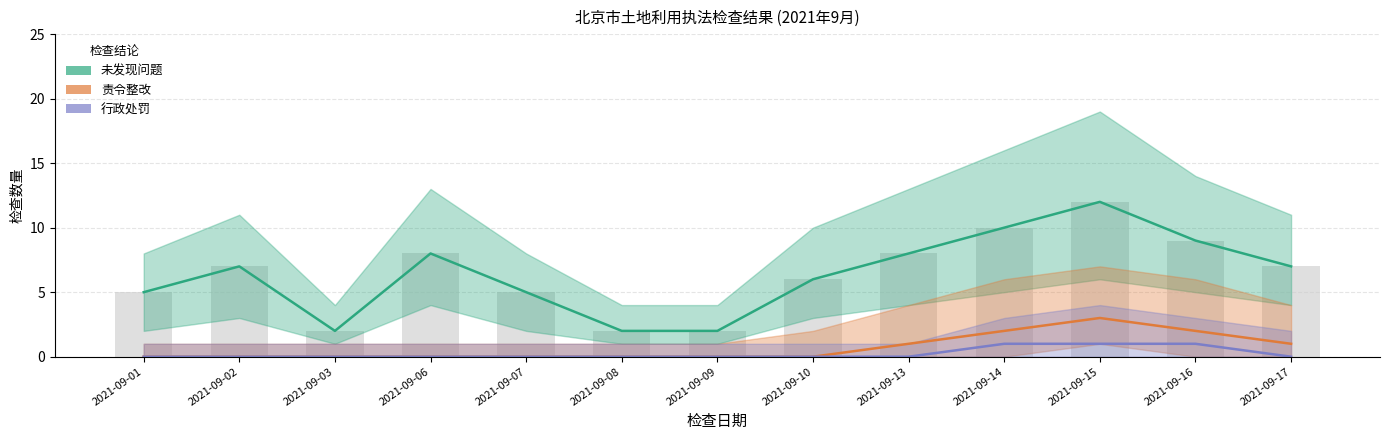

Reading left to right, transcribe all the data shown in this chart.

未发现问题: 2021-09-01=5	2021-09-02=7	2021-09-03=2	2021-09-06=8	2021-09-07=5	2021-09-08=2	2021-09-09=2	2021-09-10=6	2021-09-13=8	2021-09-14=10	2021-09-15=12	2021-09-16=9	2021-09-17=7
责令整改: 2021-09-01=0	2021-09-02=0	2021-09-03=0	2021-09-06=0	2021-09-07=0	2021-09-08=0	2021-09-09=0	2021-09-10=0	2021-09-13=1	2021-09-14=2	2021-09-15=3	2021-09-16=2	2021-09-17=1
行政处罚: 2021-09-01=0	2021-09-02=0	2021-09-03=0	2021-09-06=0	2021-09-07=0	2021-09-08=0	2021-09-09=0	2021-09-10=0	2021-09-13=0	2021-09-14=1	2021-09-15=1	2021-09-16=1	2021-09-17=0